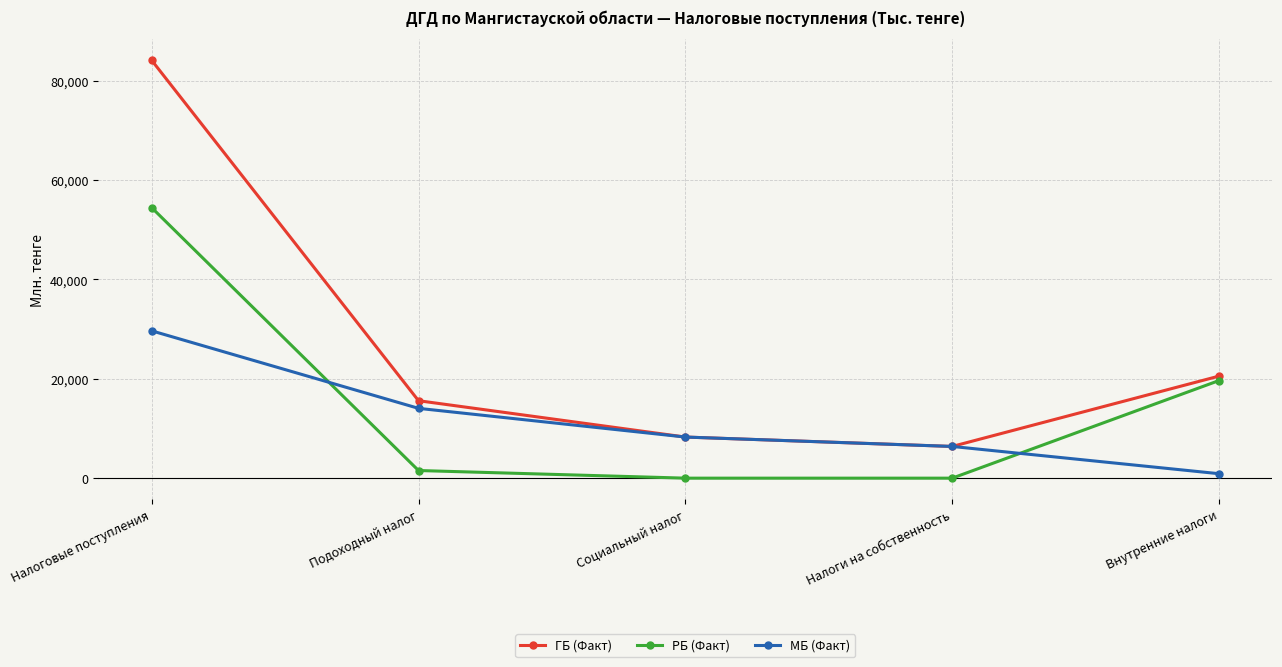

Reading left to right, transcribe all the data shown in this chart.

ГБ (Факт): 84106.9	15587.2	8273.1	6382.6	20541.9
РБ (Факт): 54451.6	1536.5	0.0	0.0	19646.9
МБ (Факт): 29655.3	14050.7	8273.1	6382.6	895.0